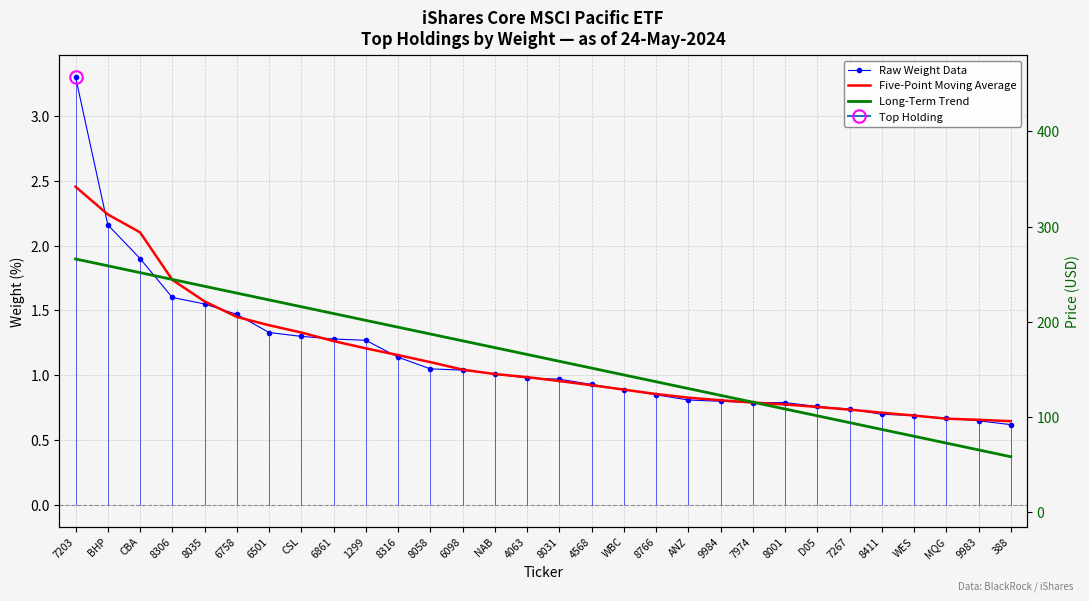

What is the total value across all series at ANZ?

21.2